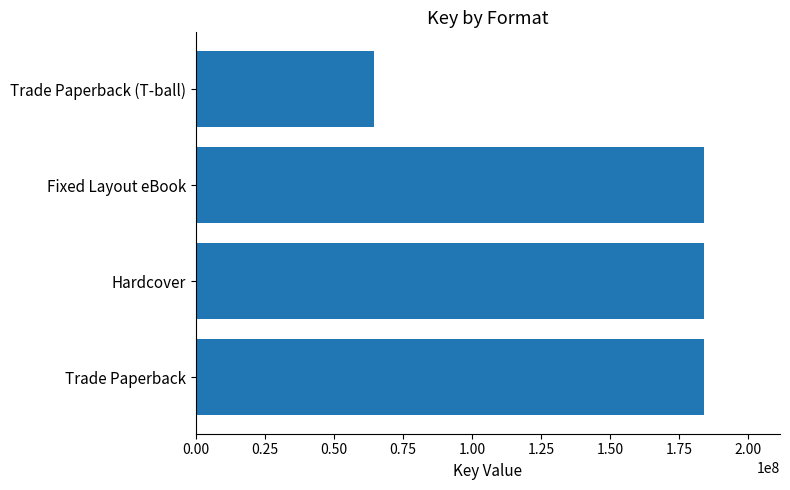

What is the maximum value shown in the chart?

183855516